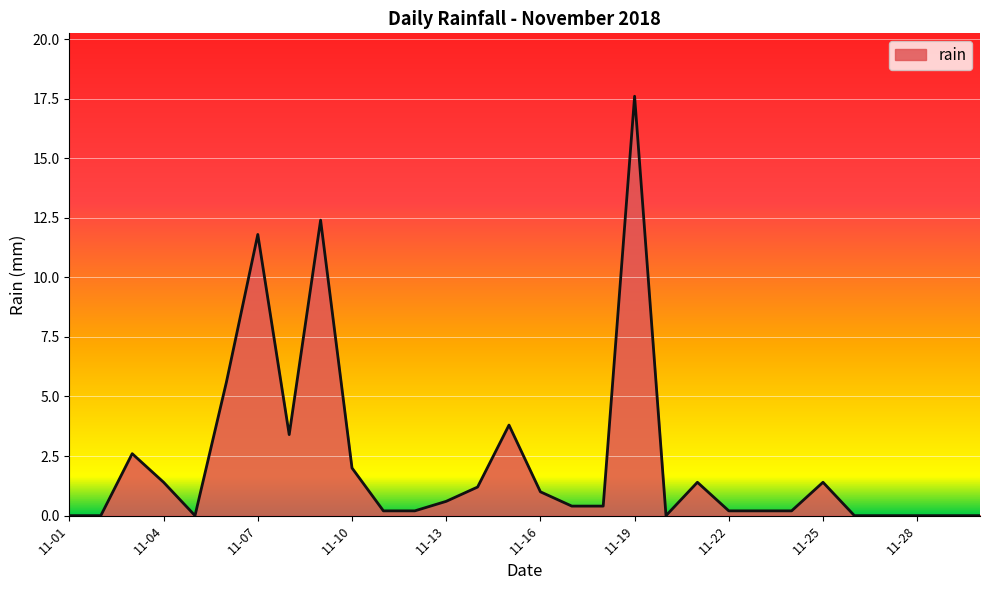

What is the greatest value displayed?

17.6